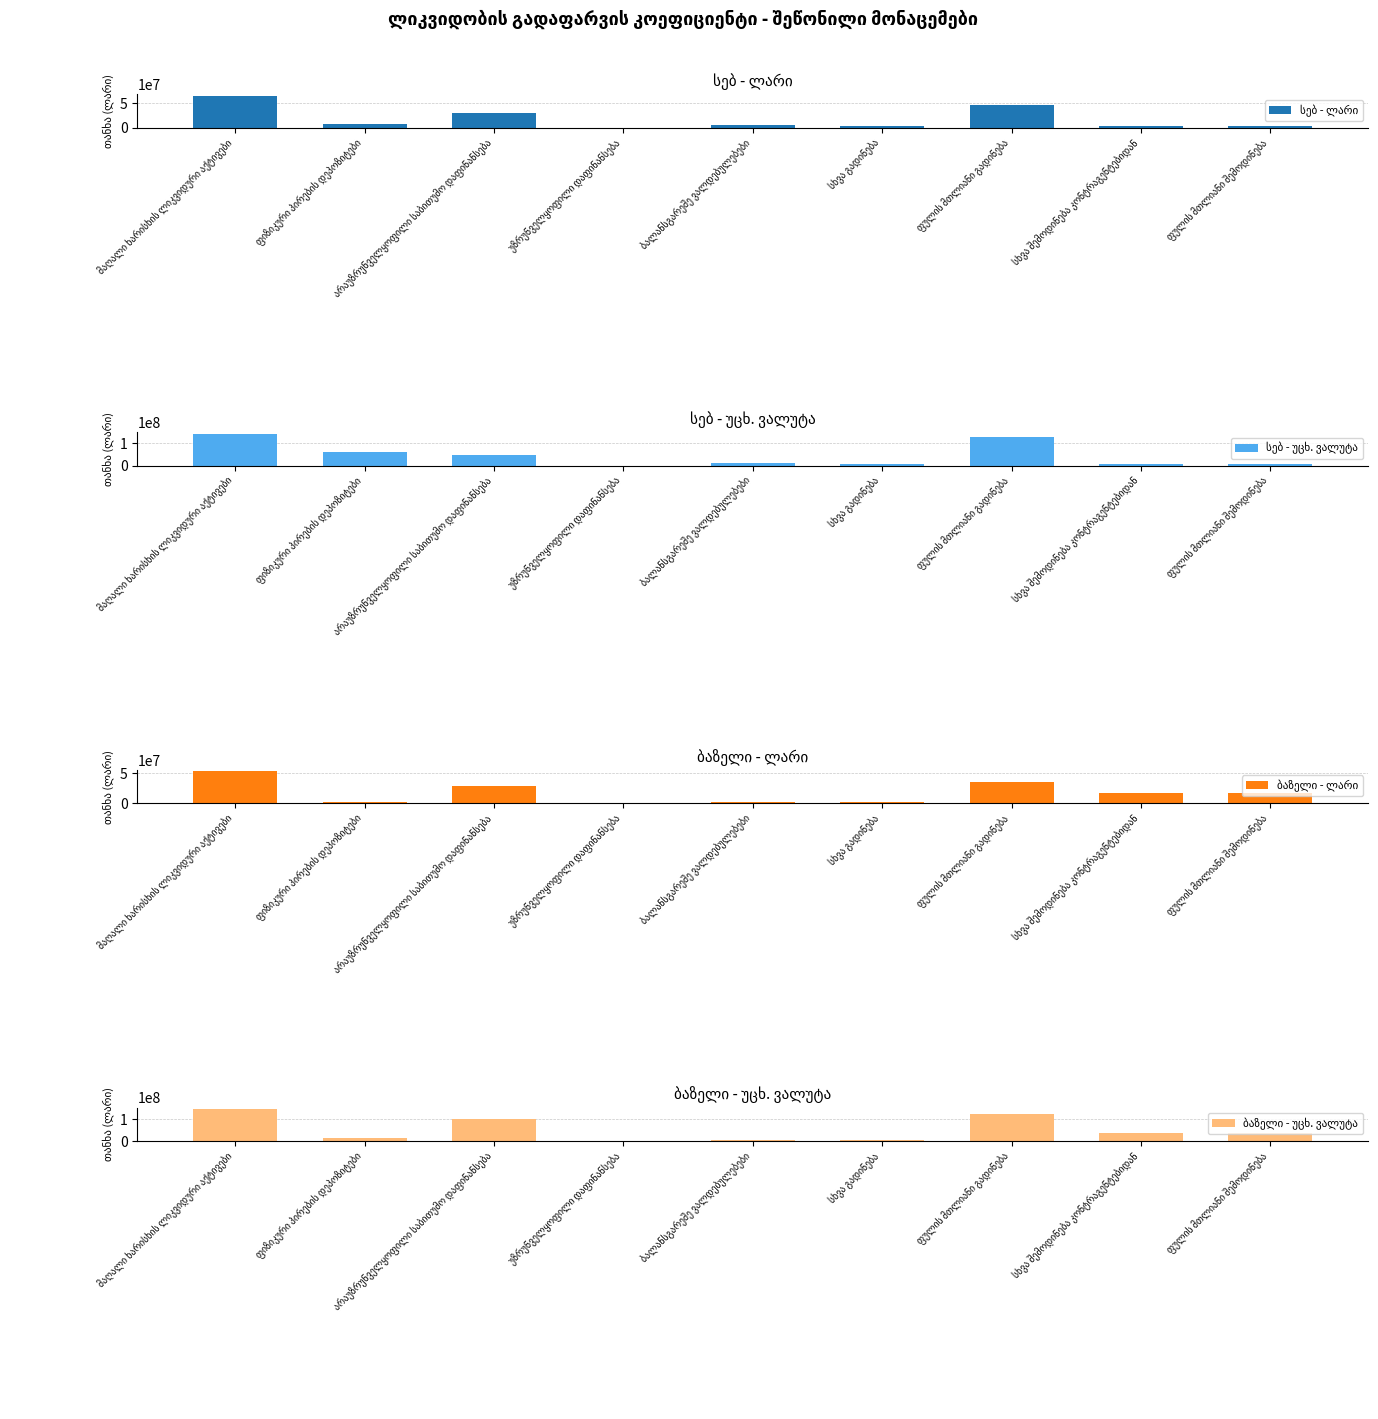

True or false: სებ - ლარი has a value of 13687617.3 at ფიზიკური პირების დეპოზიტები.

False